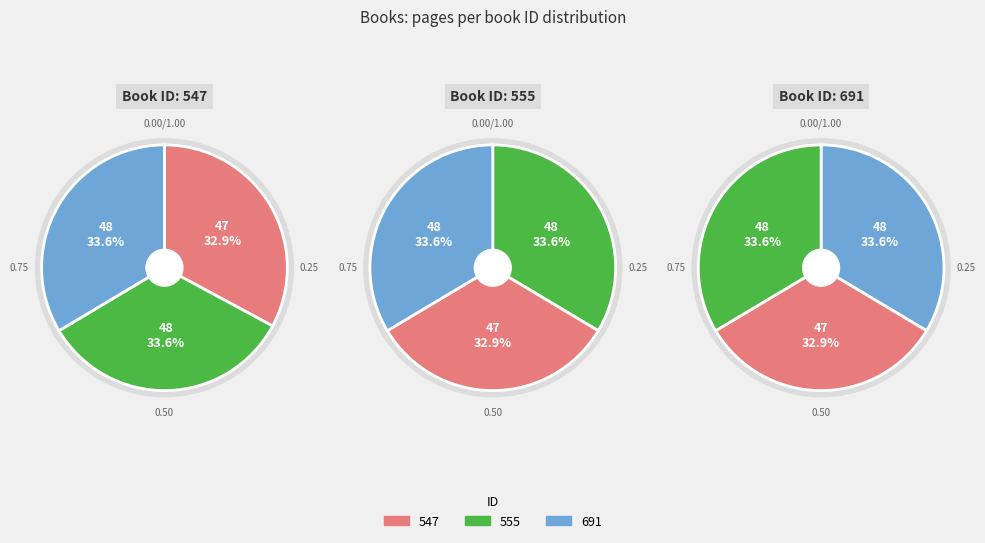

Which category has the biggest portion of the pie?

555